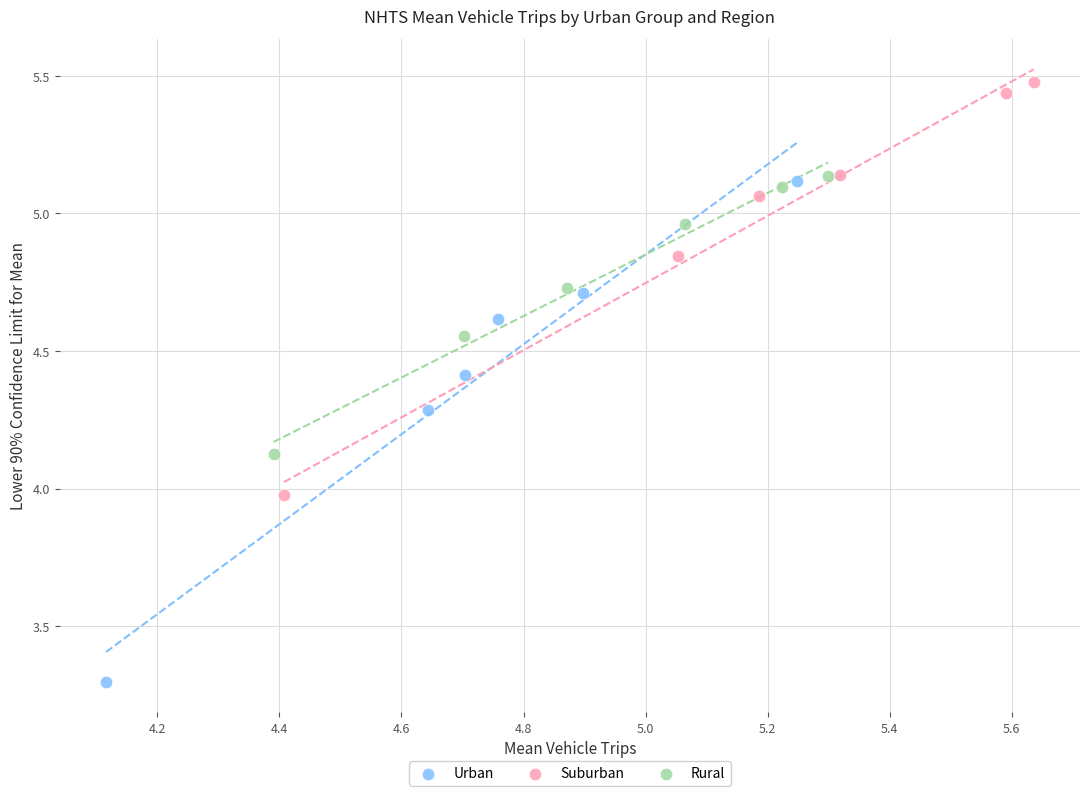

Which series contains the lowest Y value?

Urban